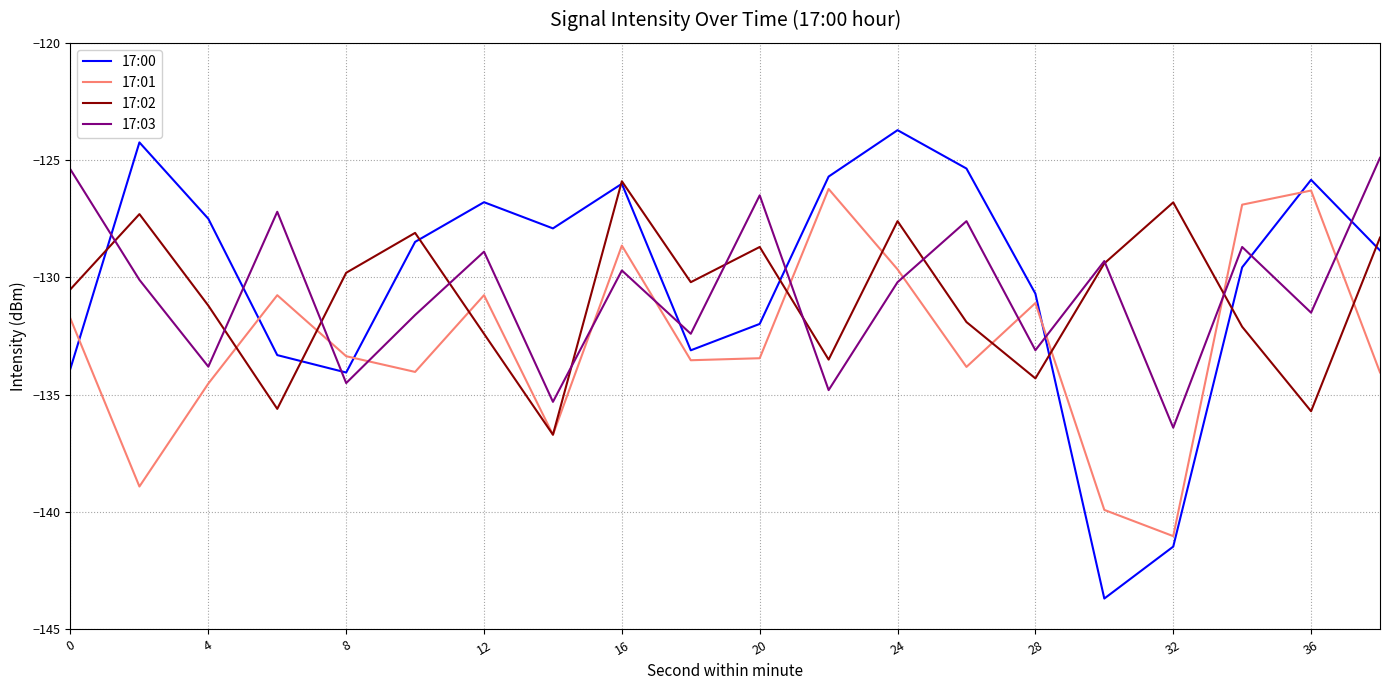

How many distinct data groups are displayed?

4